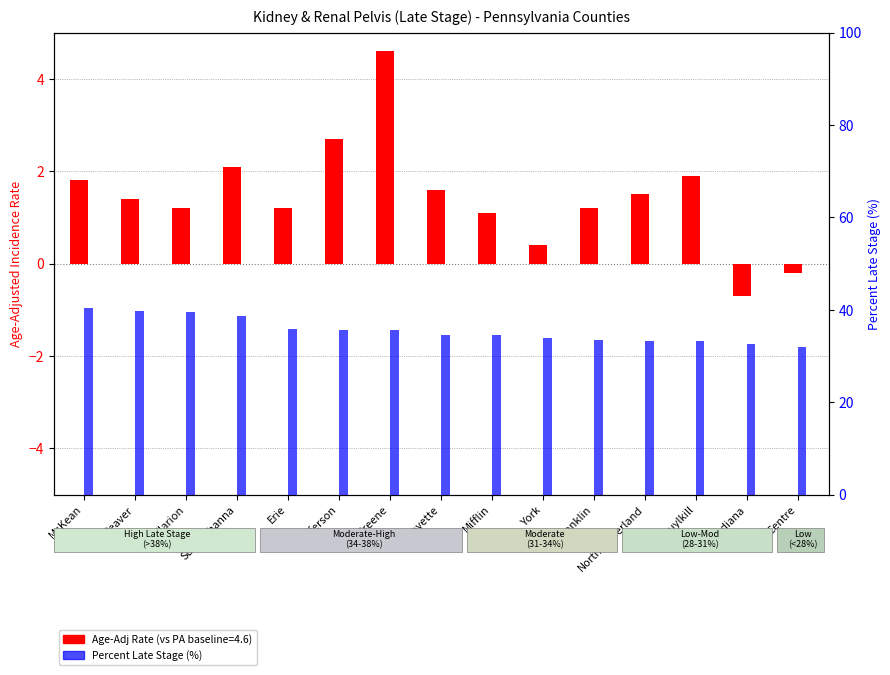

What is the total value across all series at Greene?

40.2